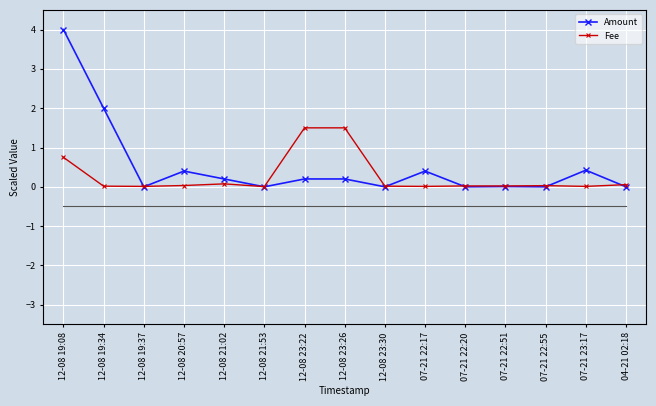

What is the difference between the maximum and second lowest values in the Amount series?

4.0